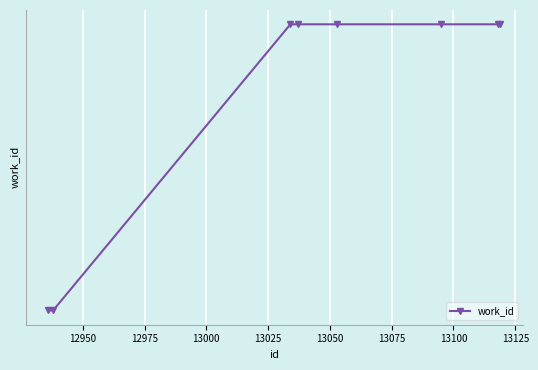

Is this an area chart (filled region under the line)?

No